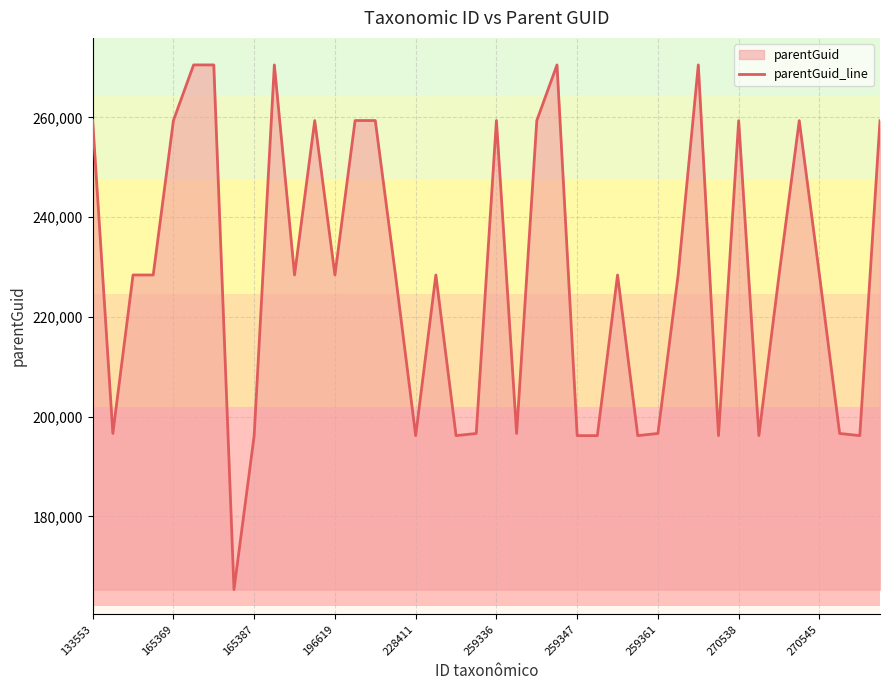

How many lines are shown in the chart?

1